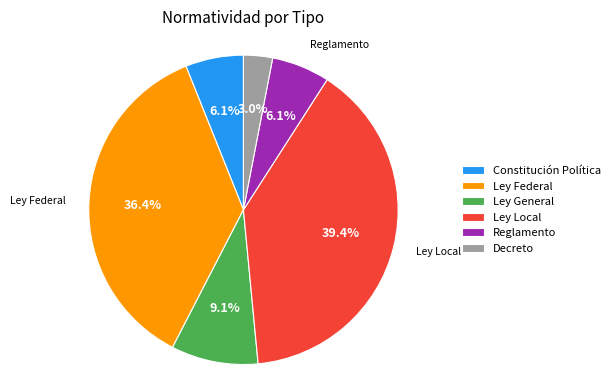

What percentage is the Ley General slice, to the nearest percent?

9%